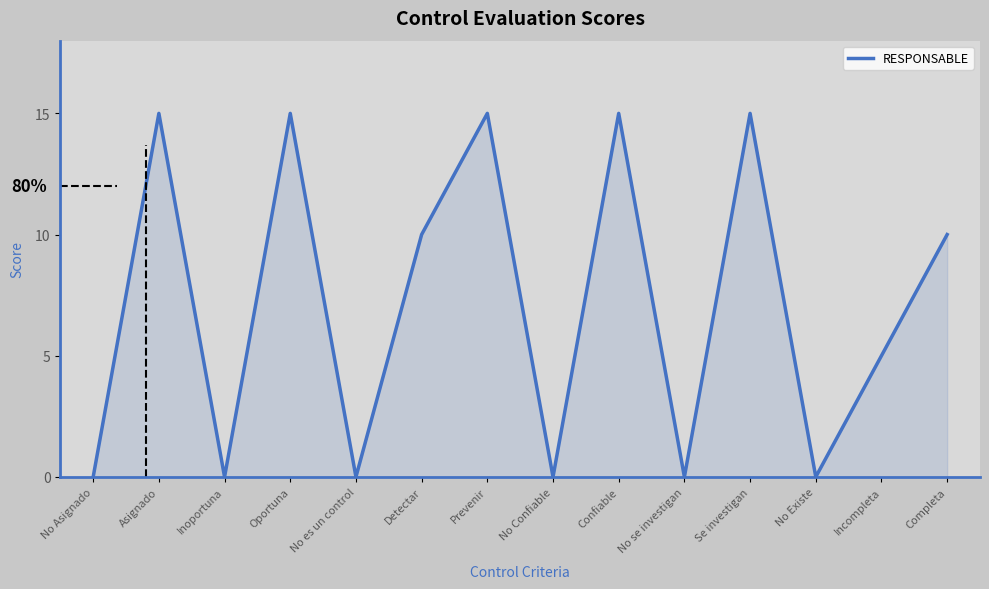

Reading left to right, list all the values displayed in this chart.

0	15	0	15	0	10	15	0	15	0	15	0	5	10